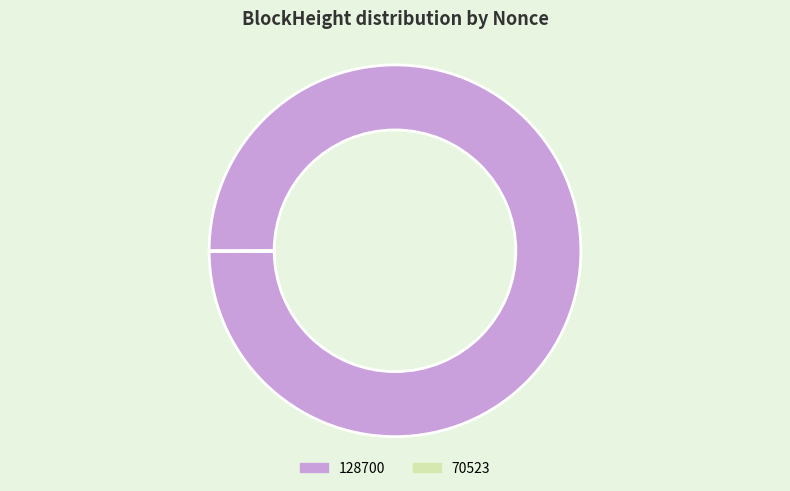

Which category accounts for the majority?

128700